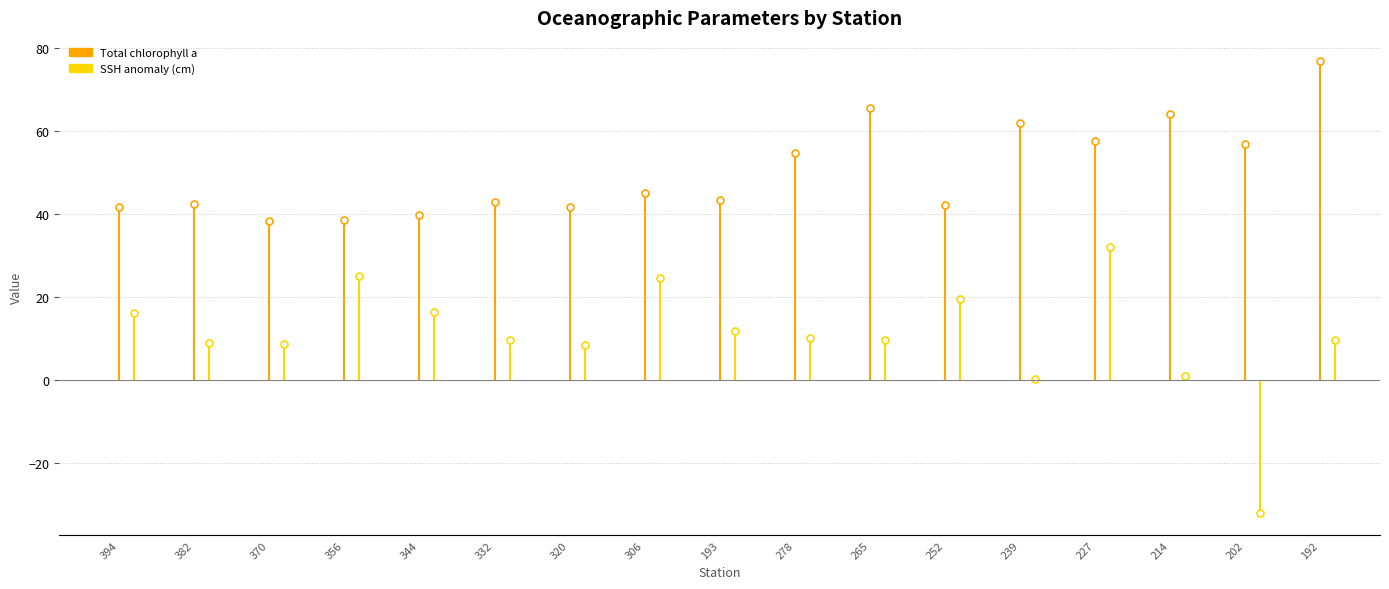

At how many categories does at least one series exceed -6?

17